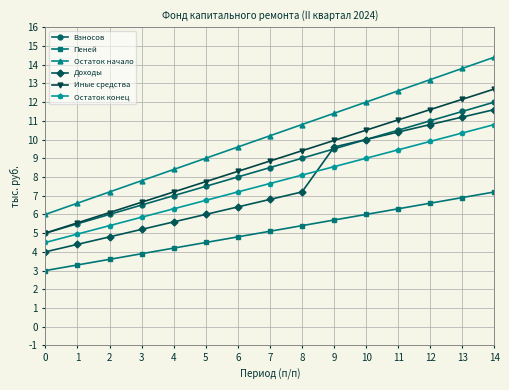

What is the value of the Взносов point at the 7th from the left?

8.0